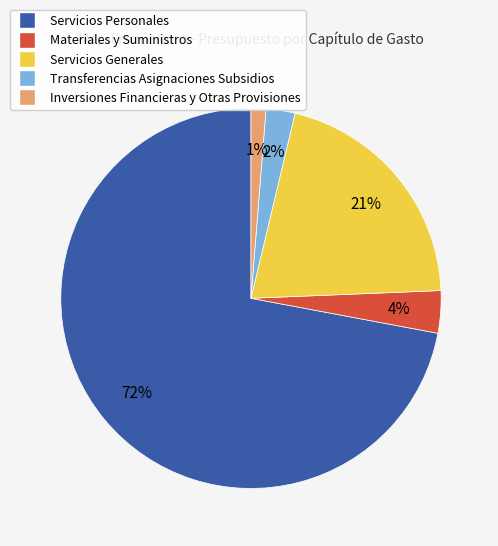

What percentage is the Transferencias Asignaciones Subsidios slice, to the nearest percent?

2%